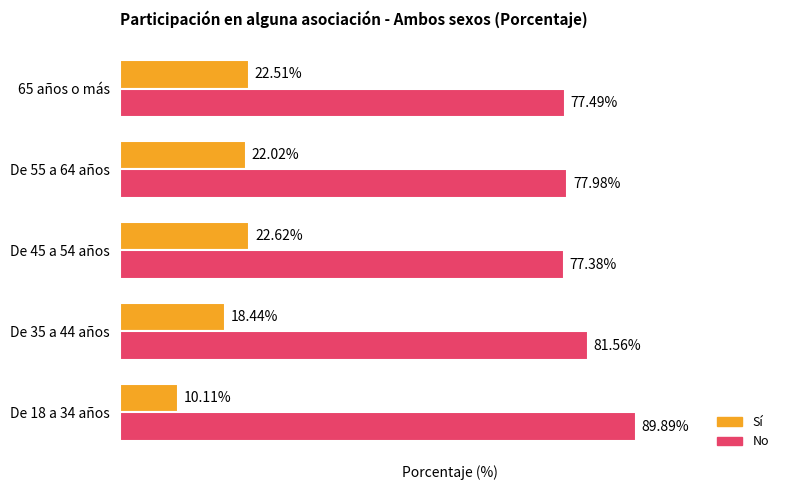

Which series has the largest total across all categories?

No